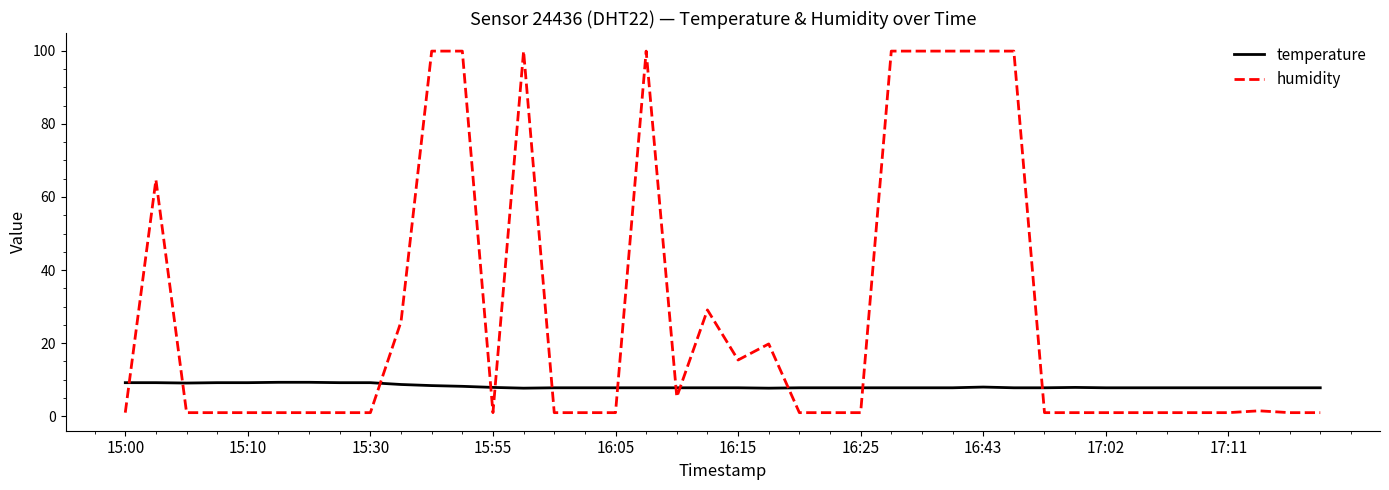

How many times do humidity and temperature cross each other?

12